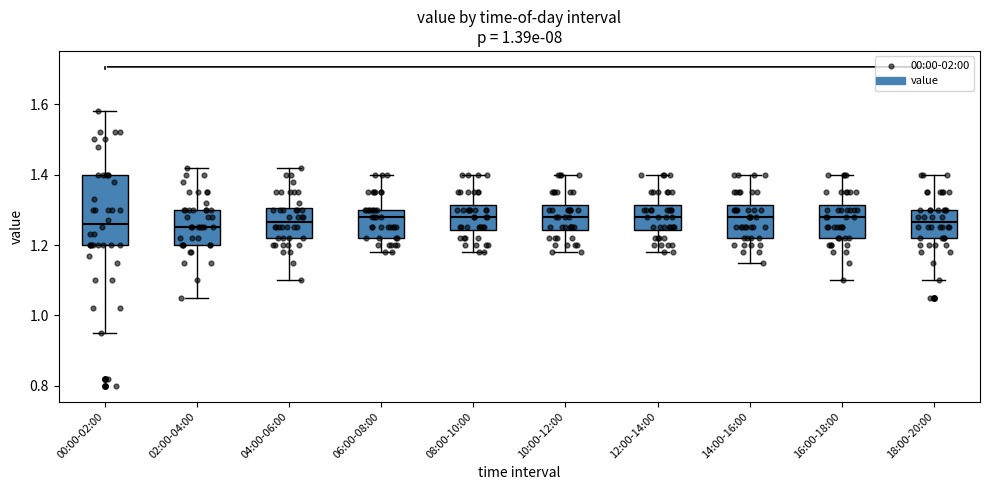

Which box is the tallest, from its lower edge to its upper edge?

00:00-02:00